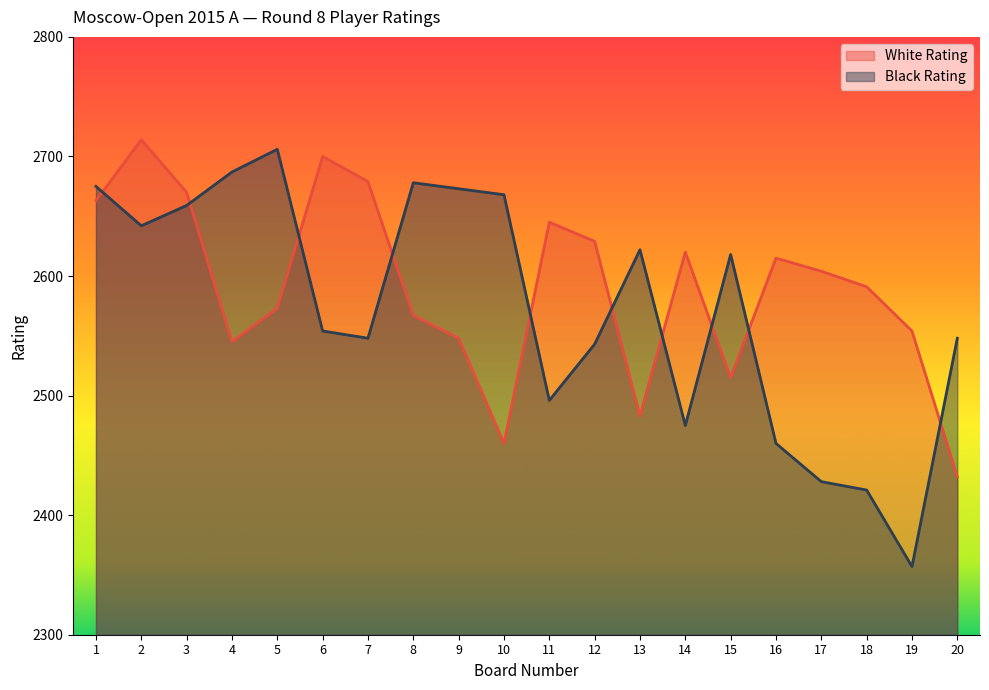

Reading left to right, transcribe all the data shown in this chart.

White Rating: 2663	2714	2670	2545	2573	2700	2679	2567	2548	2460	2645	2629	2483	2620	2515	2615	2604	2591	2554	2432
Black Rating: 2675	2642	2659	2687	2706	2554	2548	2678	2673	2668	2496	2543	2622	2475	2618	2460	2428	2421	2357	2548